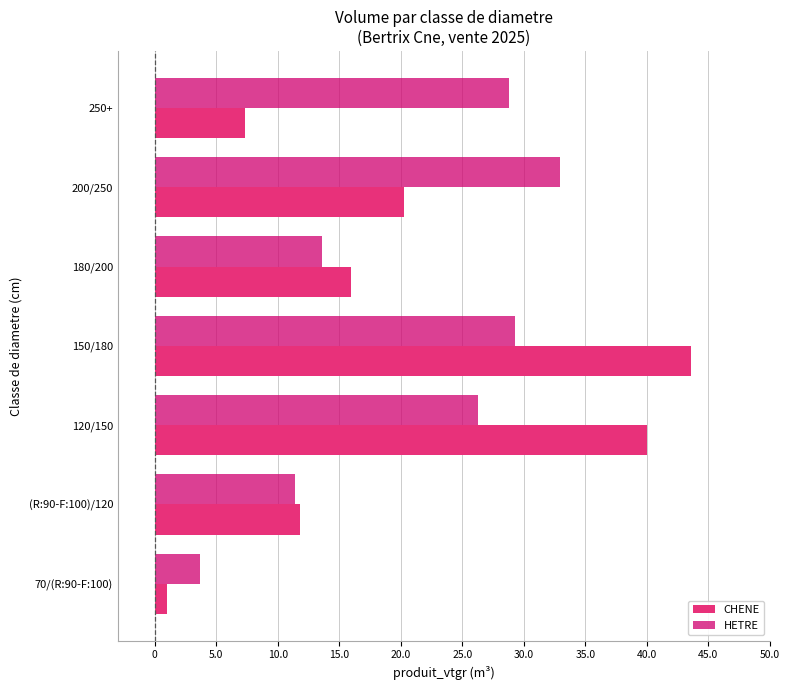

What is the difference between the second highest and second lowest values in the CHENE series?

32.6